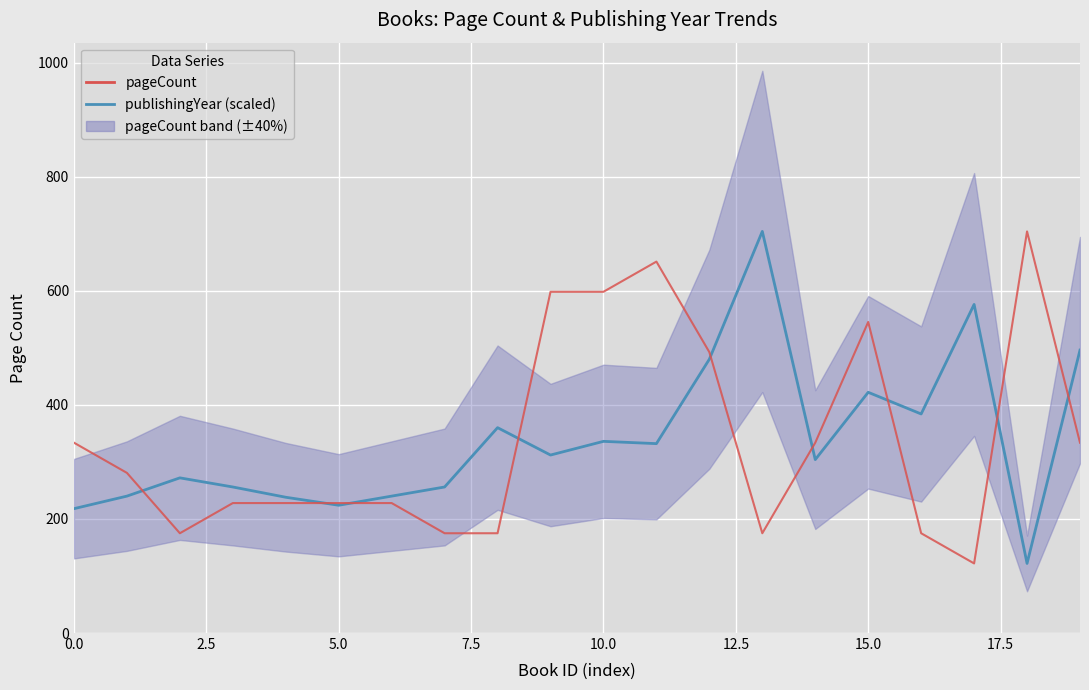

Count the number of data series in this chart.

2